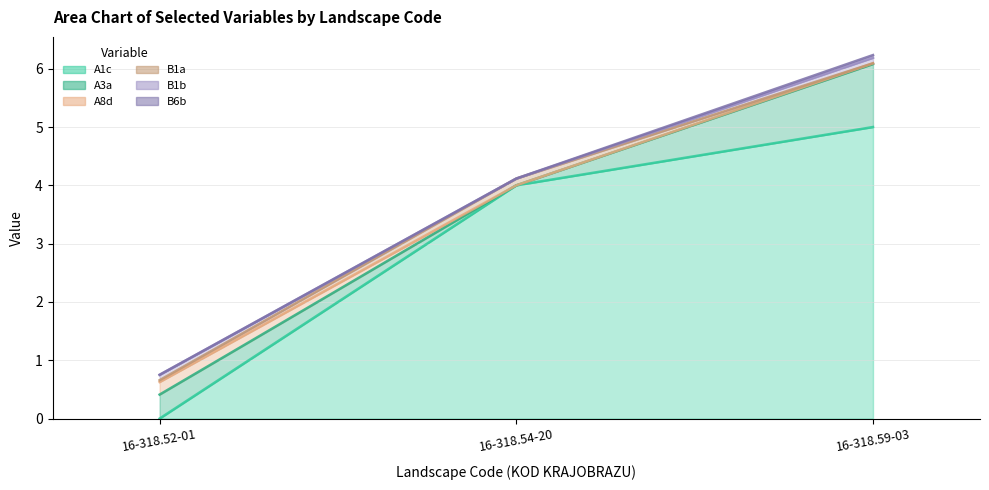

Rank the categories by B1a value from highest to lowest.

16-318.54-20, 16-318.52-01, 16-318.59-03